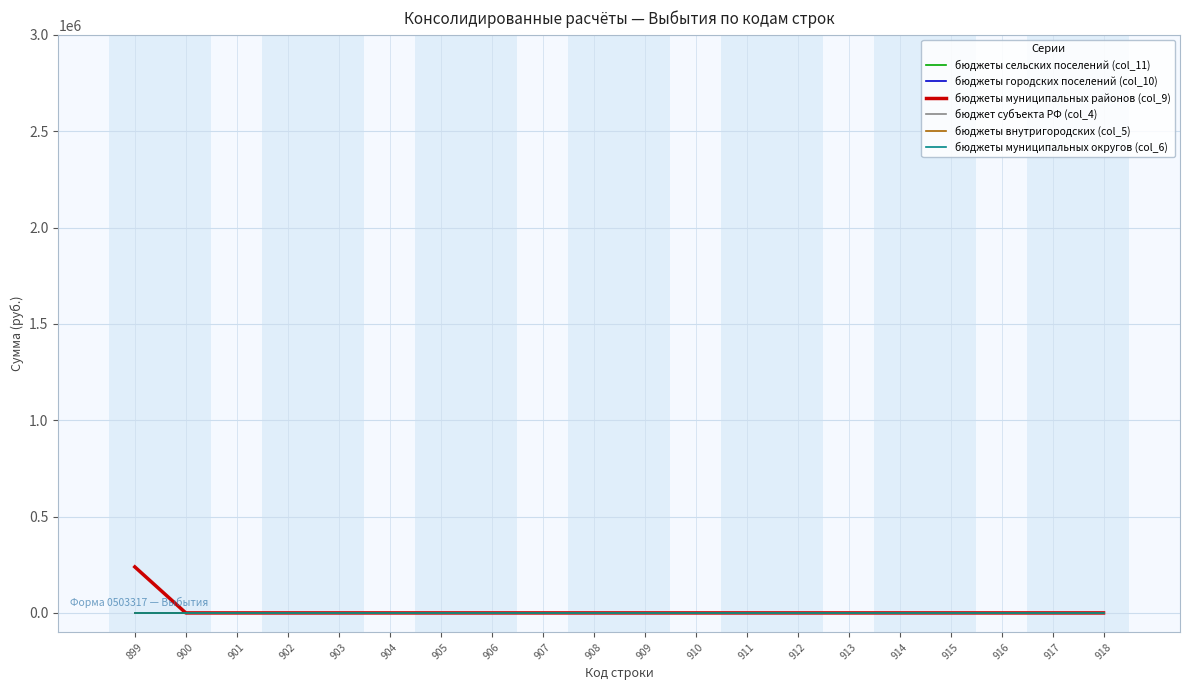

Which series has the largest range (max minus min)?

бюджеты муниципальных районов (col_9)